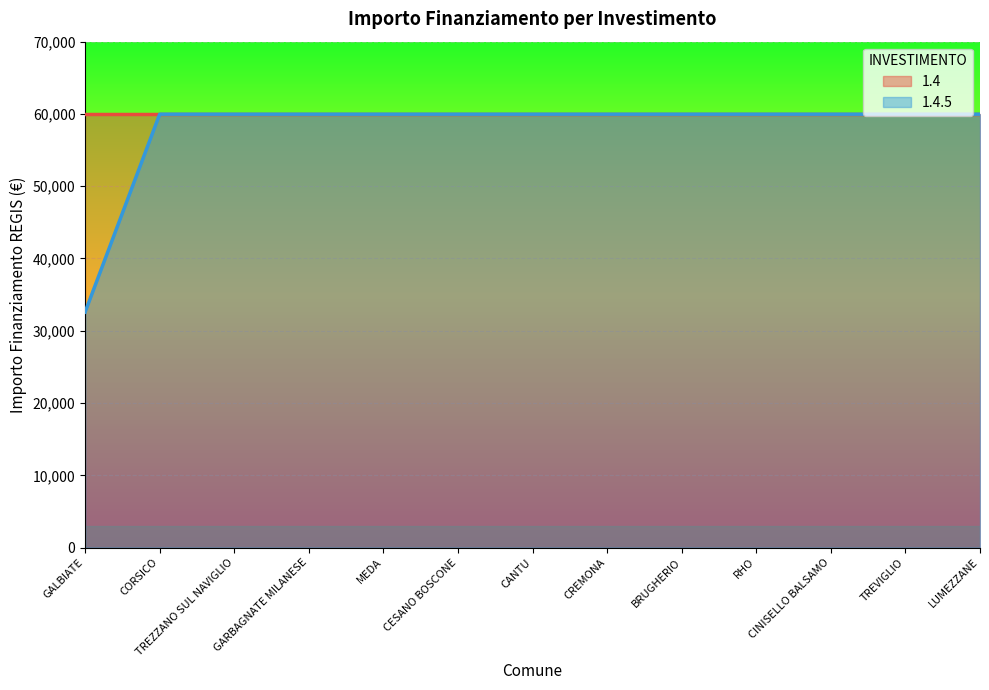

What is the value of the 5th point from the left?

59966